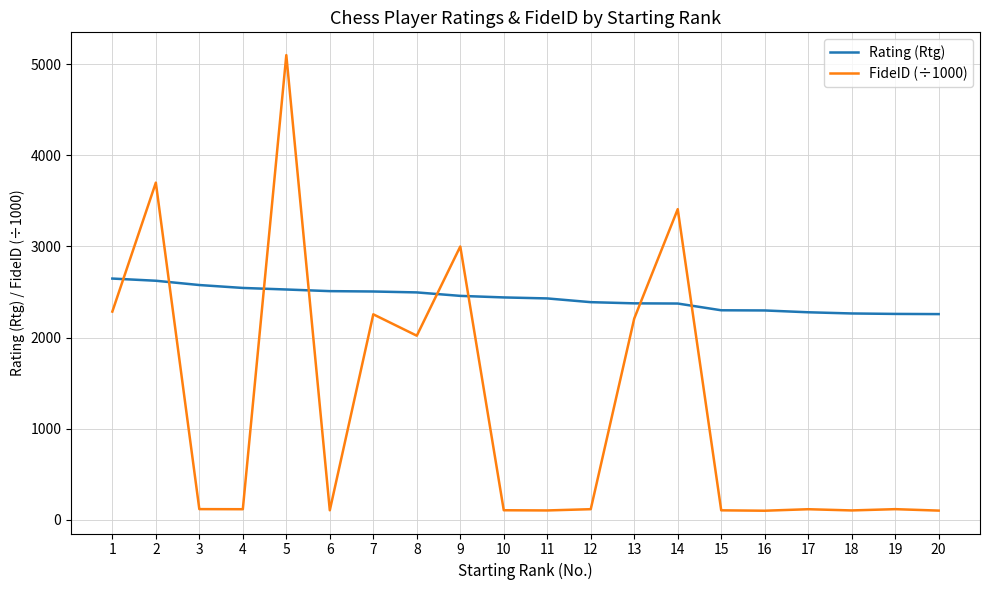

List the series in order of their overall mean, lowest first.

FideID (÷1000), Rating (Rtg)